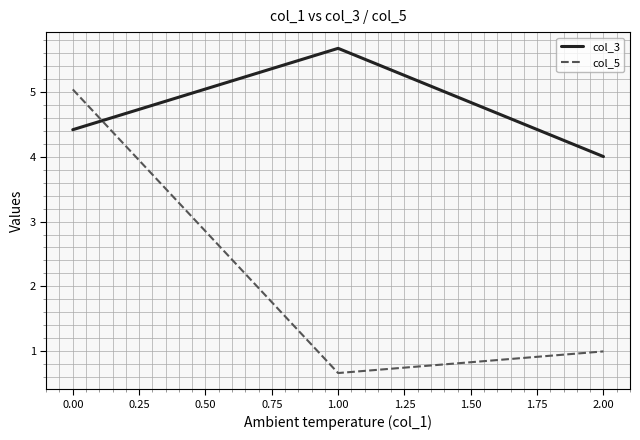

How many series are shown in this chart?

2